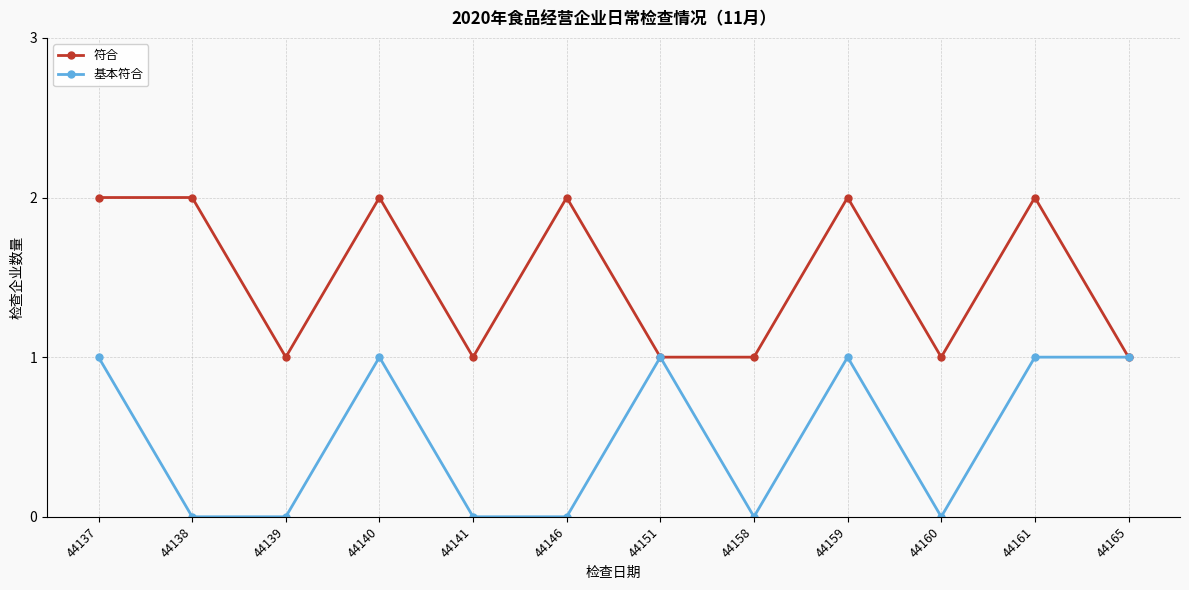

What is the sum of the 符合 values at 44137 and 44141?

3